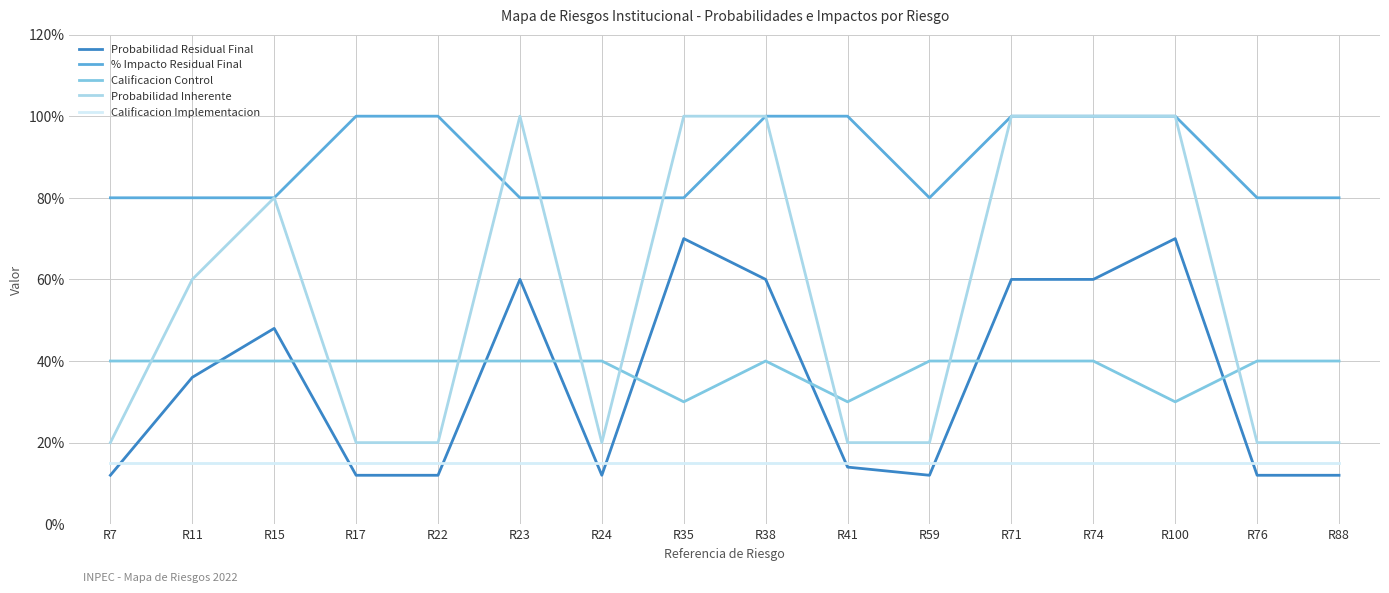

What are all the series names shown in the legend?

Probabilidad Residual Final, % Impacto Residual Final, Calificacion Control, Probabilidad Inherente, Calificacion Implementacion